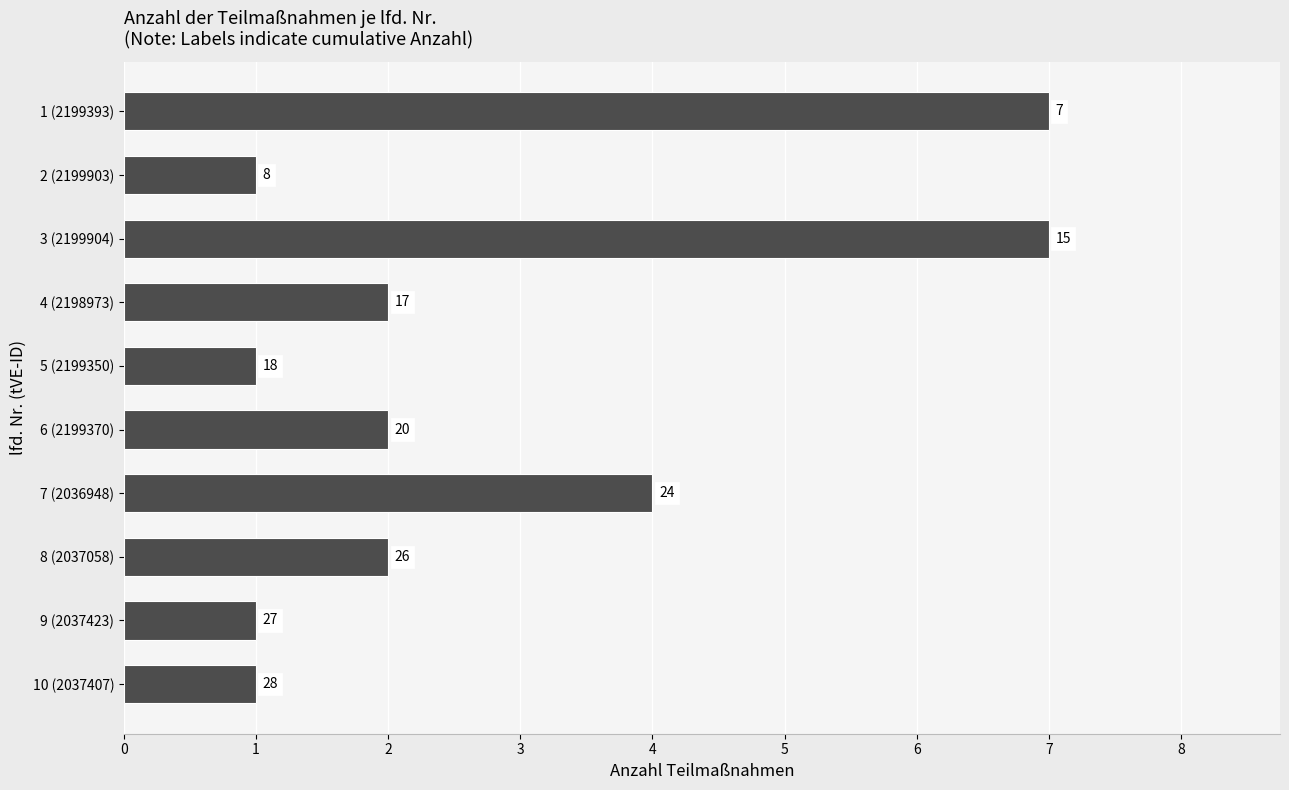

Rank the categories by value from highest to lowest.

1 (2199393), 3 (2199904), 7 (2036948), 4 (2198973), 6 (2199370), 8 (2037058), 2 (2199903), 5 (2199350), 9 (2037423), 10 (2037407)